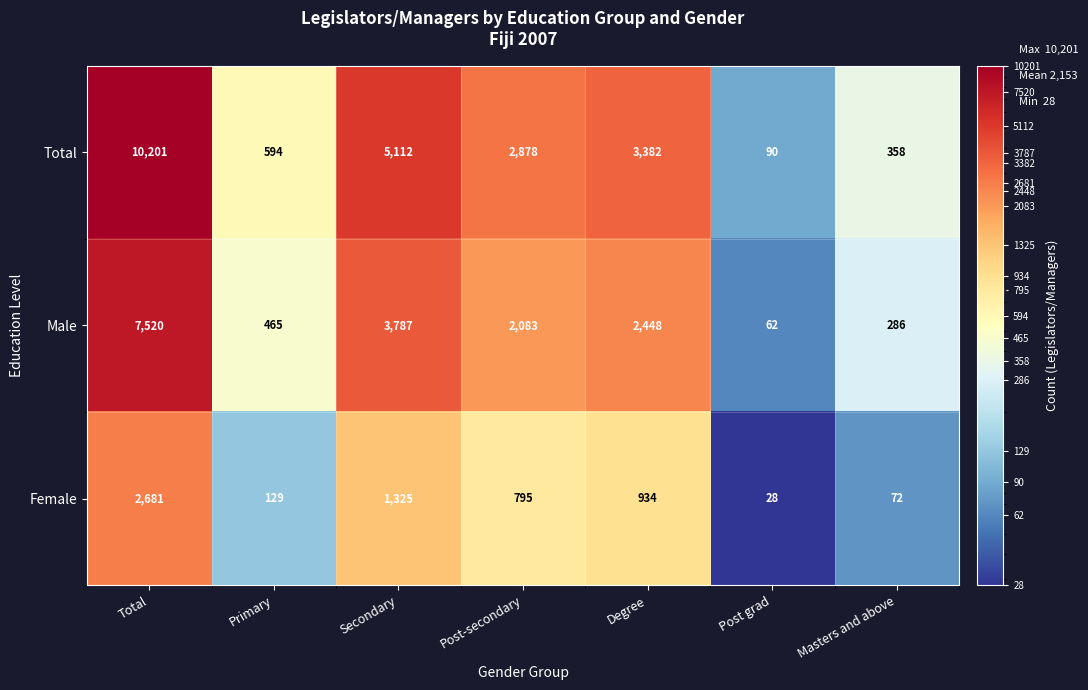

What is the total value across all series at Post-secondary?

5756